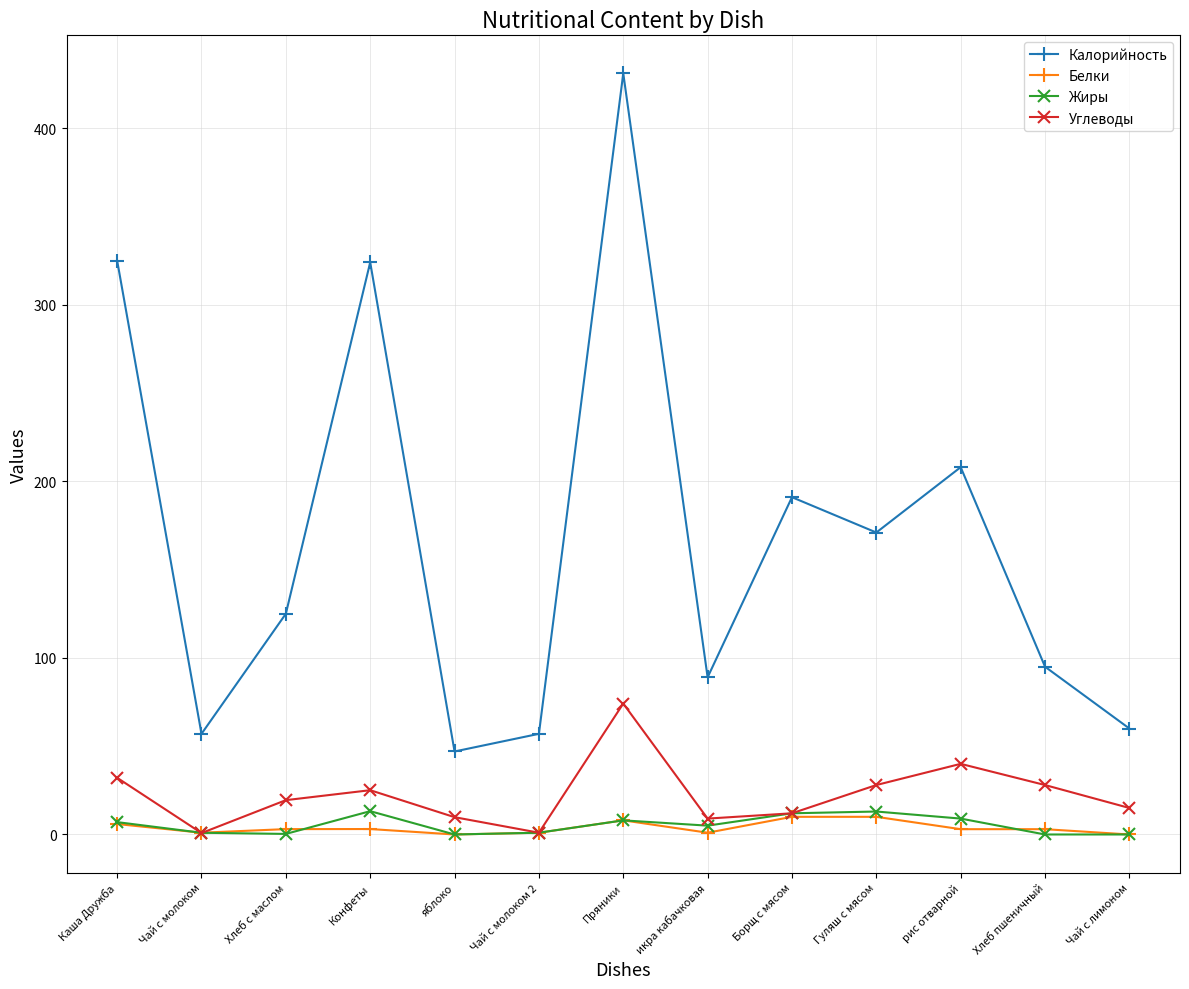

At which category does Углеводы reach its first local valley?

Чай с молоком